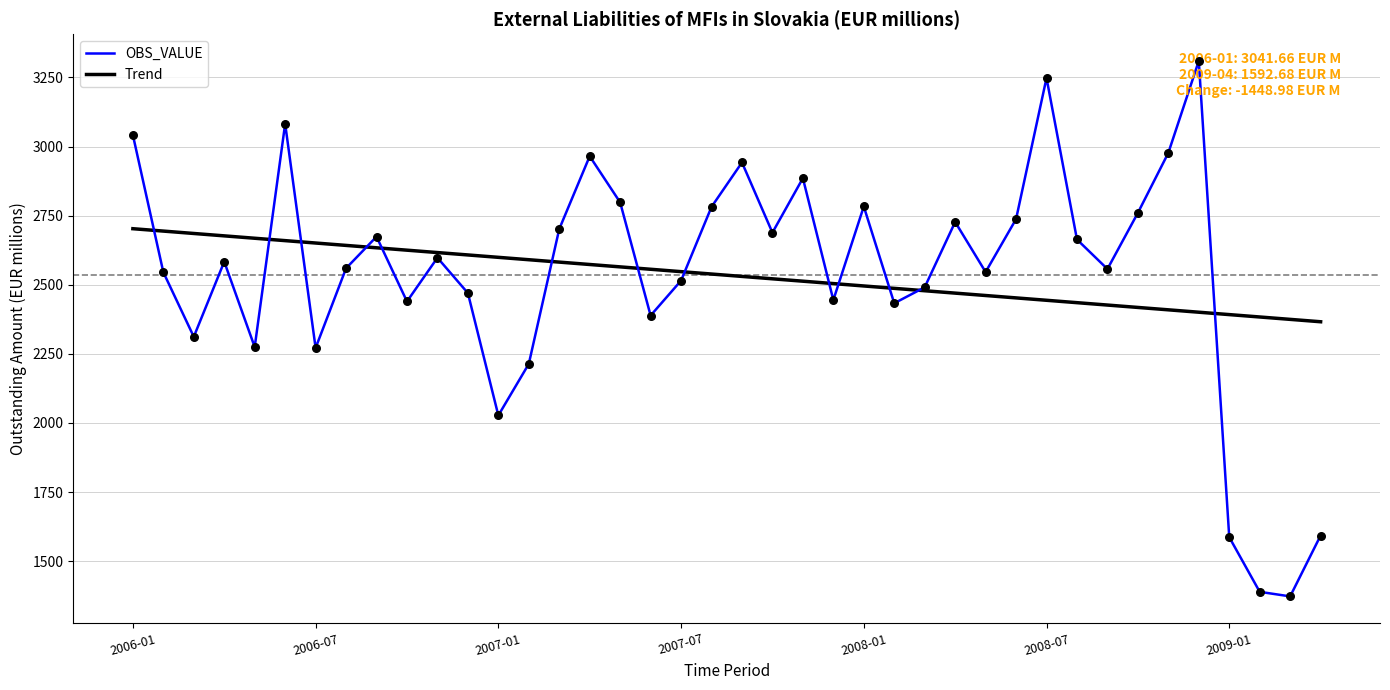

Which series has the widest spread of values?

OBS_VALUE